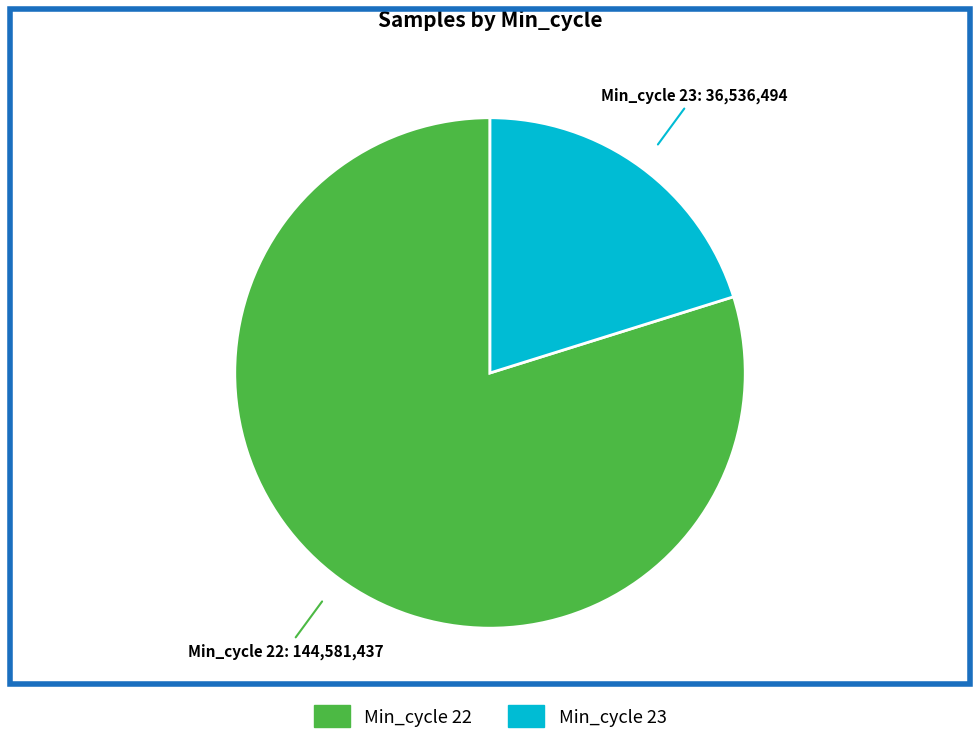

True or false: Min_cycle 23 accounts for 6% of the total.

False